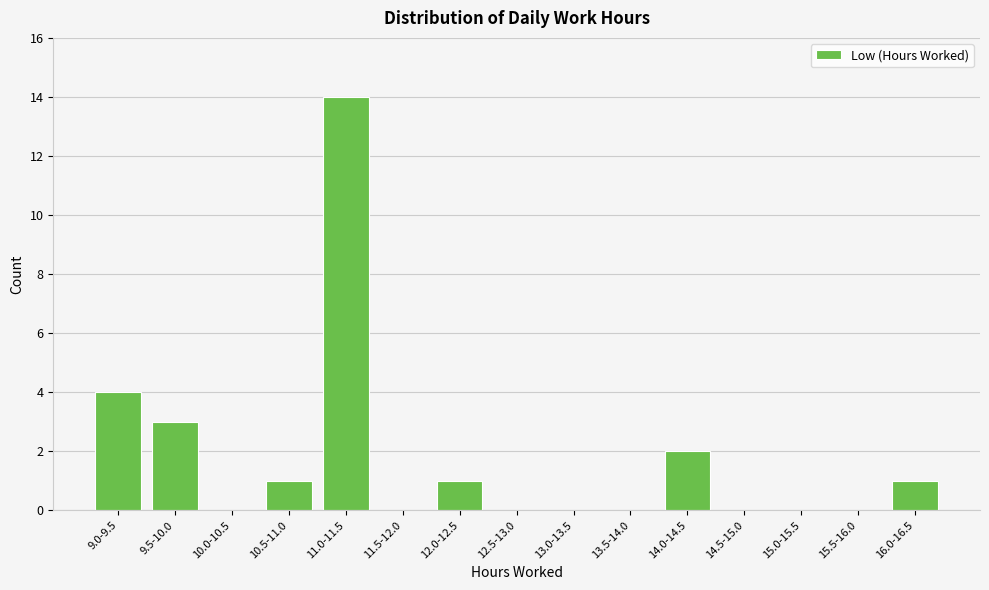

Reading right to left, list all the values displayed in this chart.

16.0-16.5=1	15.5-16.0=0	15.0-15.5=0	14.5-15.0=0	14.0-14.5=2	13.5-14.0=0	13.0-13.5=0	12.5-13.0=0	12.0-12.5=1	11.5-12.0=0	11.0-11.5=14	10.5-11.0=1	10.0-10.5=0	9.5-10.0=3	9.0-9.5=4